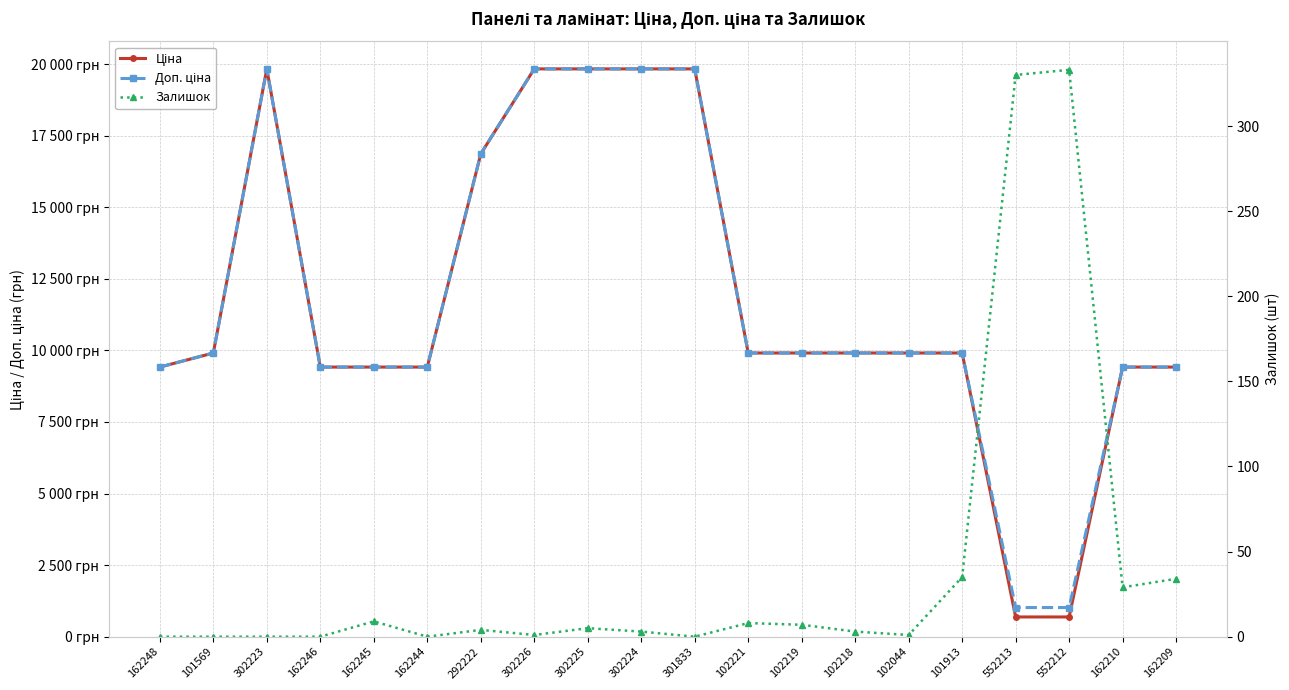

What is the maximum value shown in the chart?

19831.1